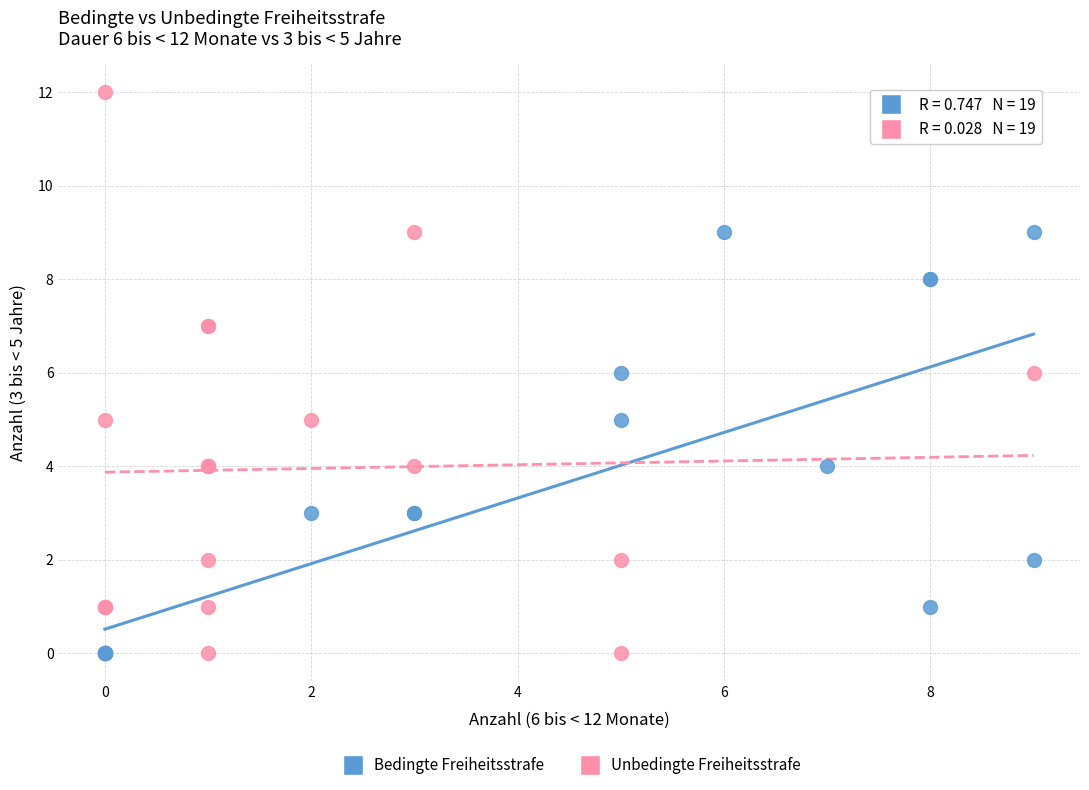

Which series has the largest Y range (max minus min)?

Unbedingte Freiheitsstrafe